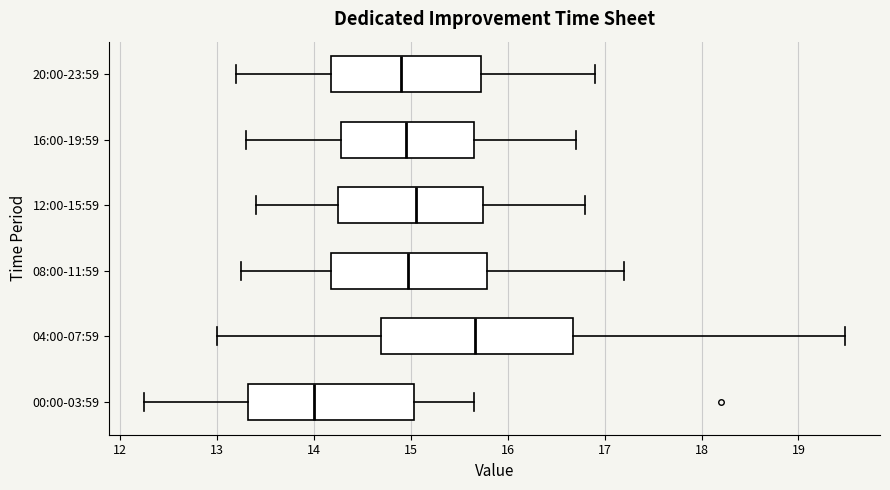

Where does the right whisker of the box for 12:00-15:59 end on the x-axis? The values are not printed on the chart, so give them approximately, as read against the axis.

16.8